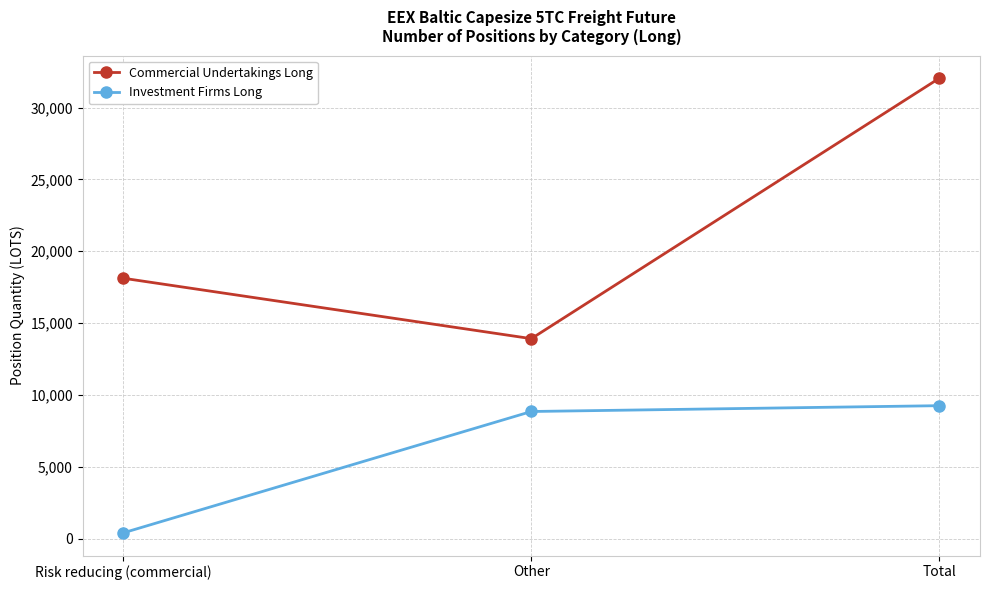

What is the lowest value of the Commercial Undertakings Long series?

13915.3